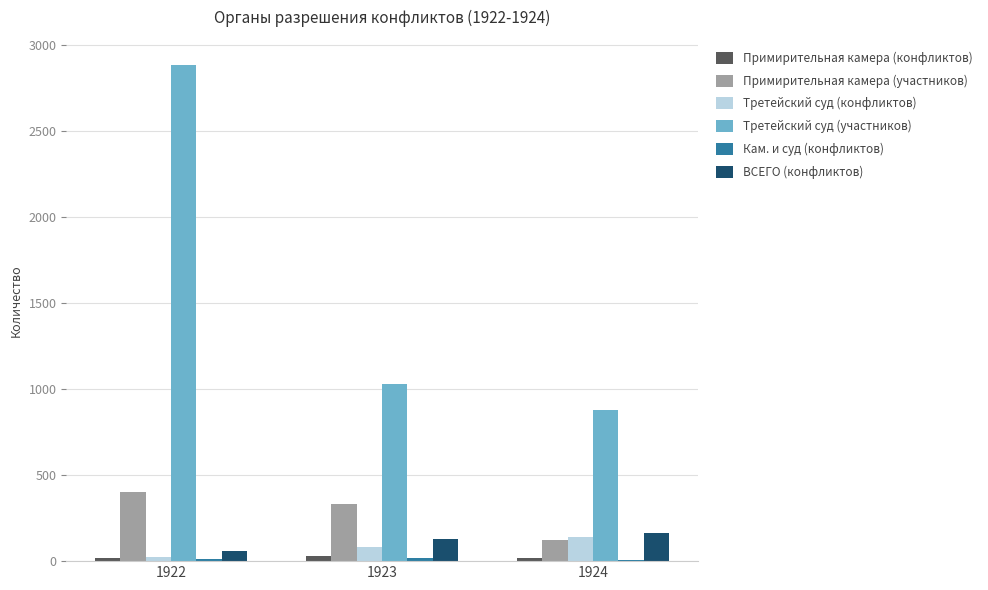

Which series has the largest total across all categories?

Третейский суд (участников)